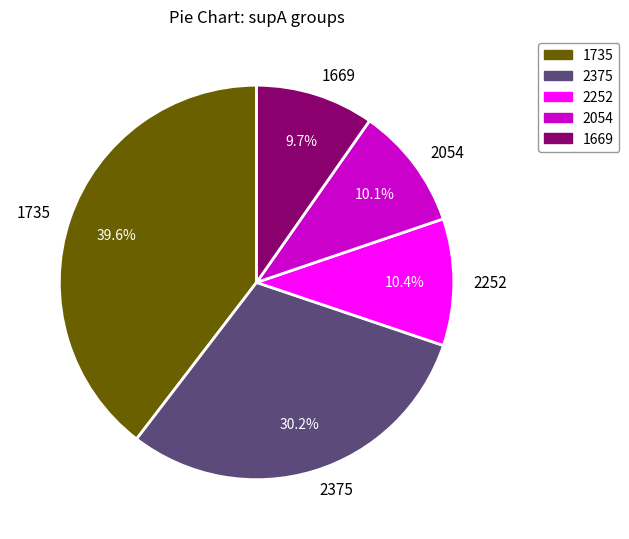

Combined, do 1669 and 2252 account for over 50%?

No